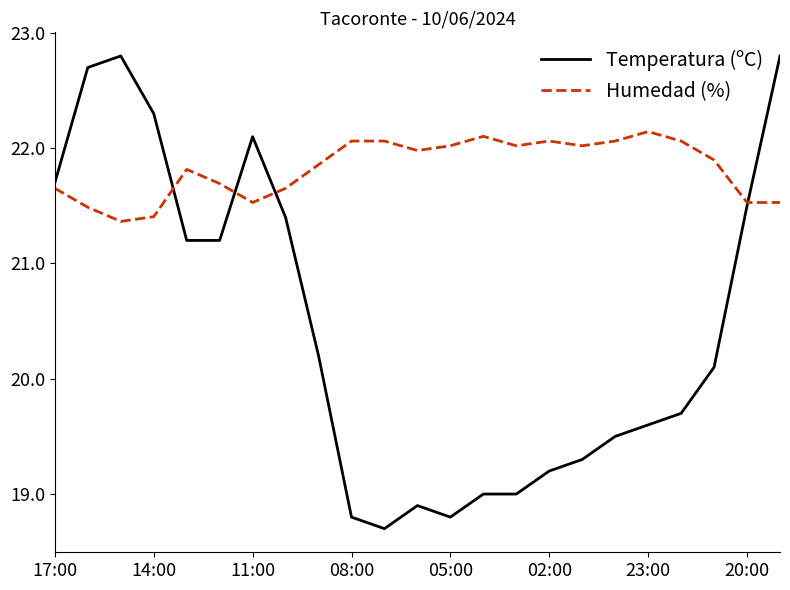

Which series has the largest range (max minus min)?

Temperatura (ºC)